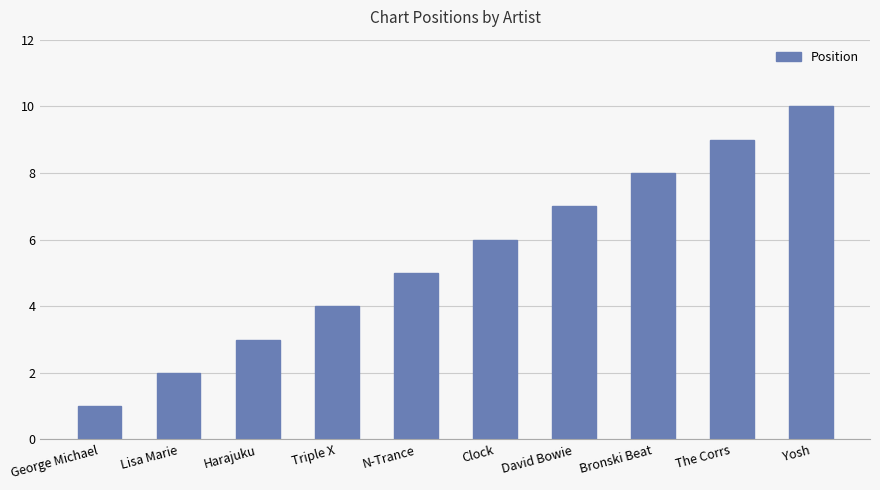

Rank the categories by value from highest to lowest.

Yosh, The Corrs, Bronski Beat, David Bowie, Clock, N-Trance, Triple X, Harajuku, Lisa Marie, George Michael